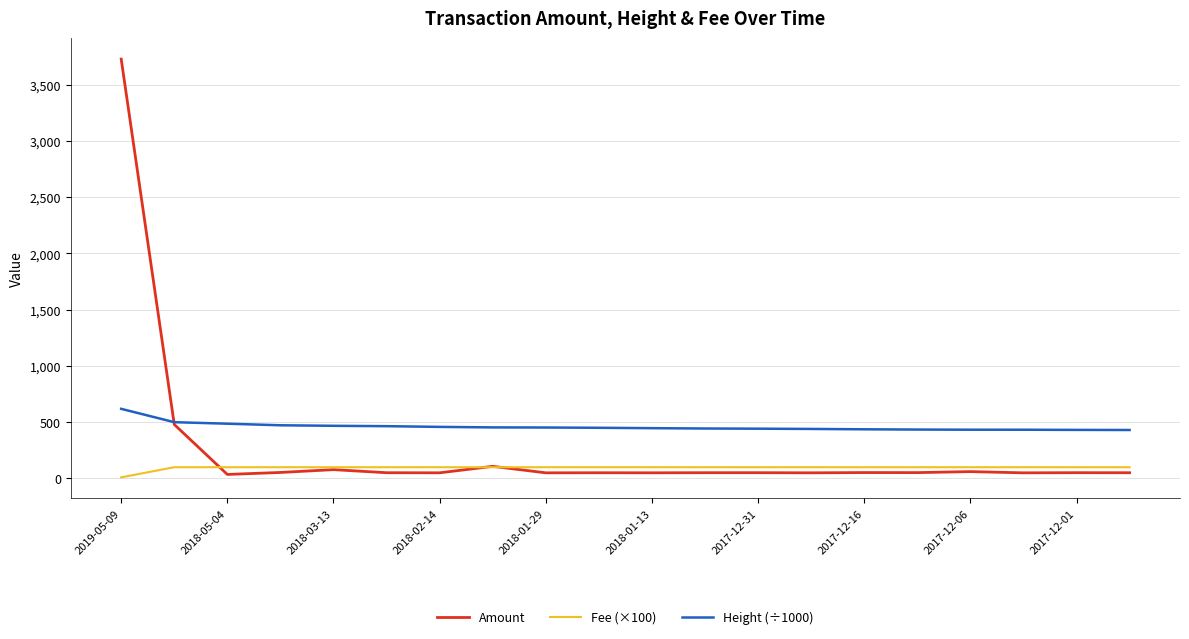

Rank the series by their average value, from highest to lowest.

Height (÷1000), Amount, Fee (×100)